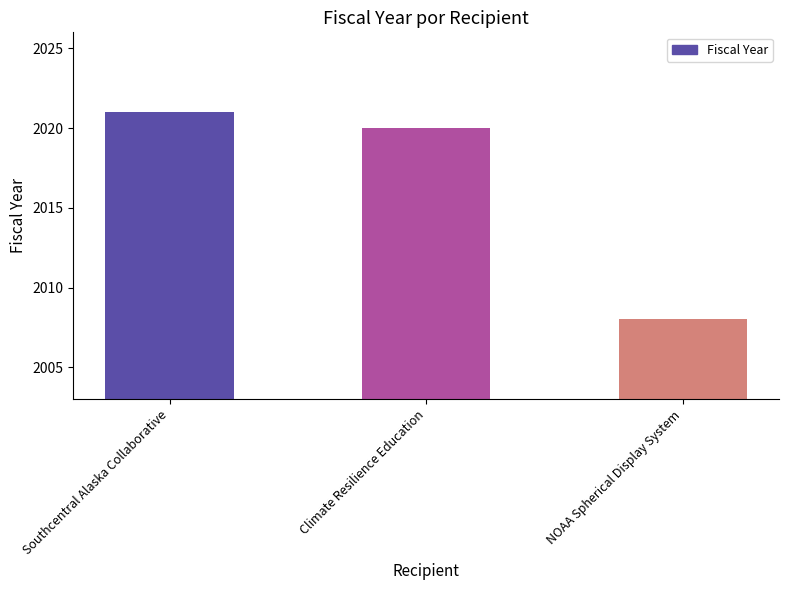

True or false: the data shows 2021 at Southcentral Alaska Collaborative.

True